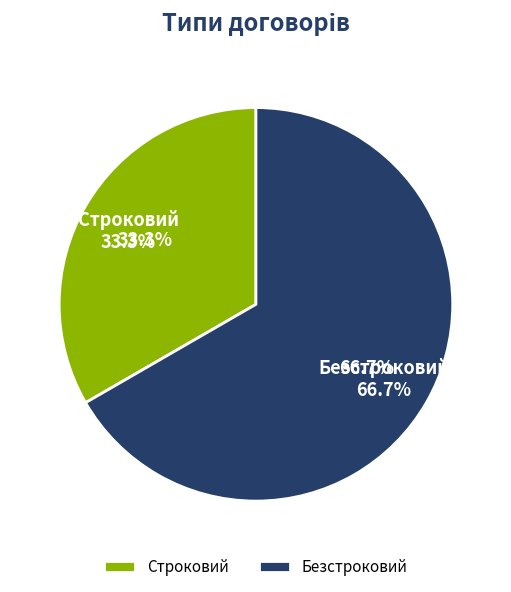

Is it true that Строковий is 33% of the pie?

True